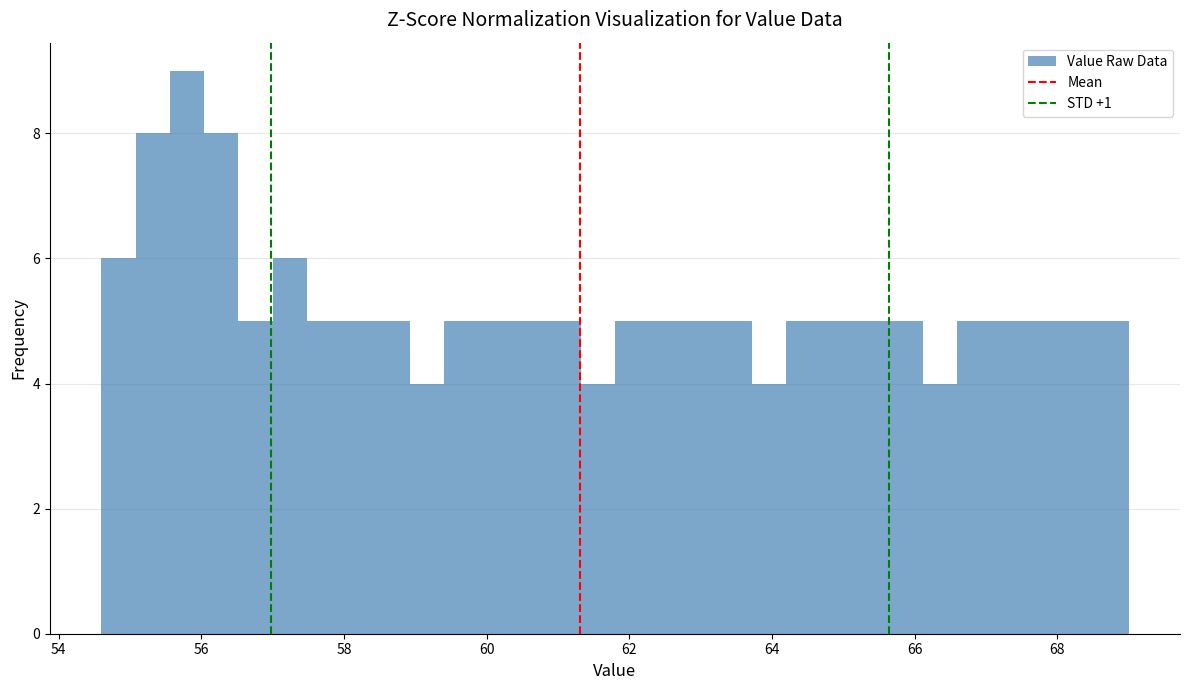

Around what value on the x-axis is the tallest bar? Give the approximate position of its centre, as read against the axis.

55.8